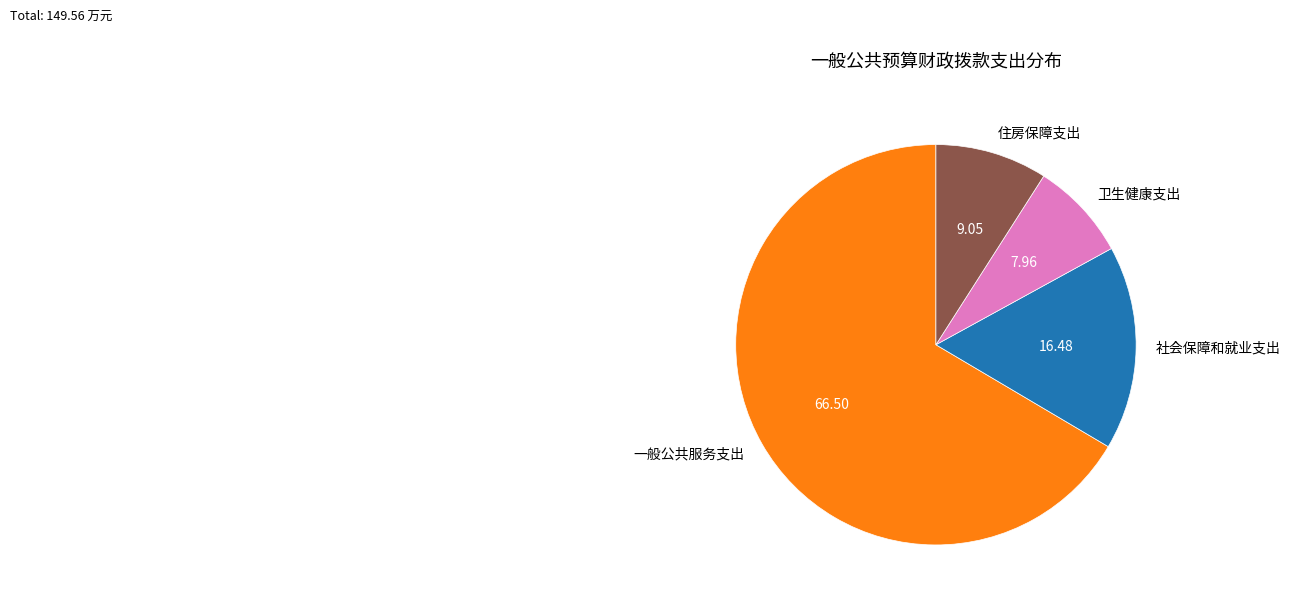

Which has a higher value, 一般公共服务支出 or 社会保障和就业支出?

一般公共服务支出